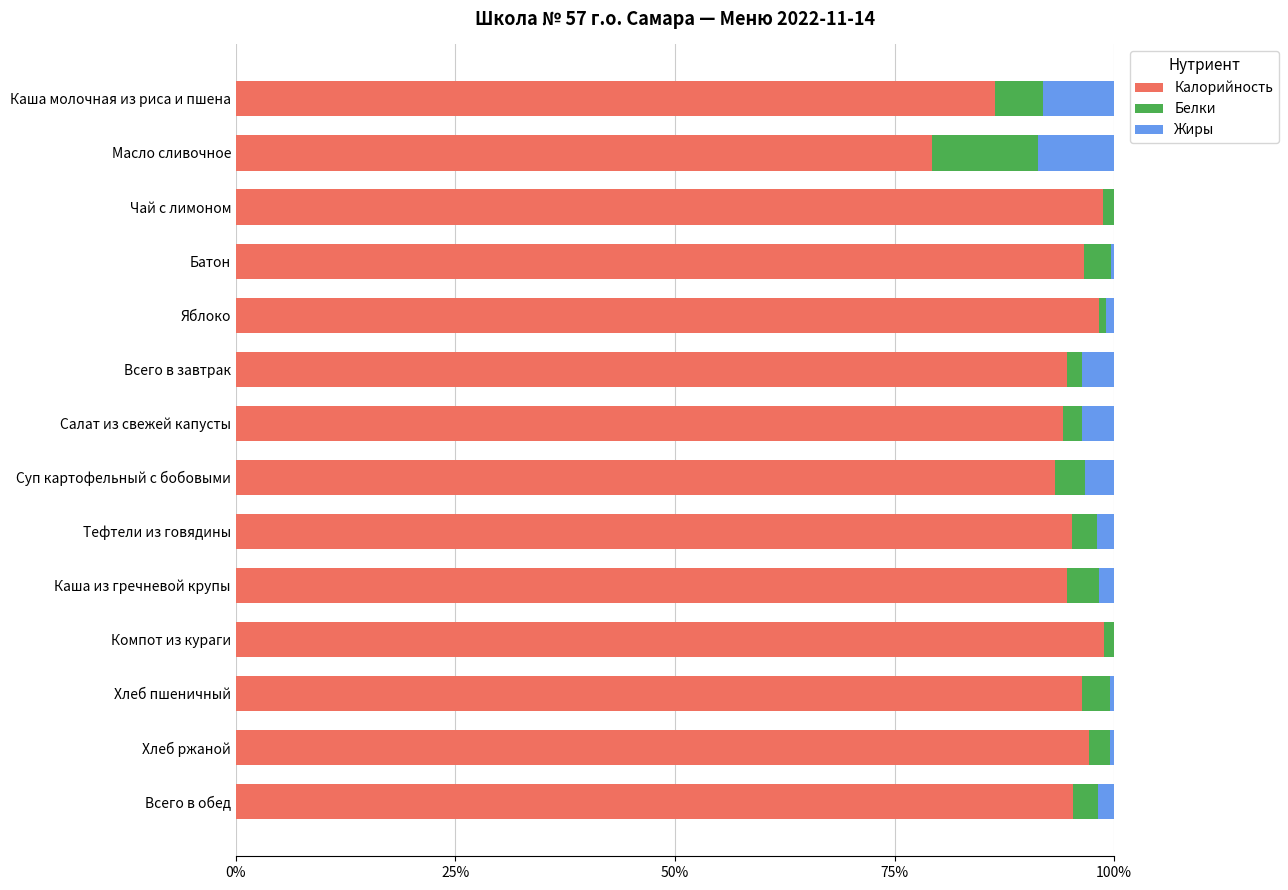

Is it true that Калорийность equals 95.3 at Всего в обед?

True